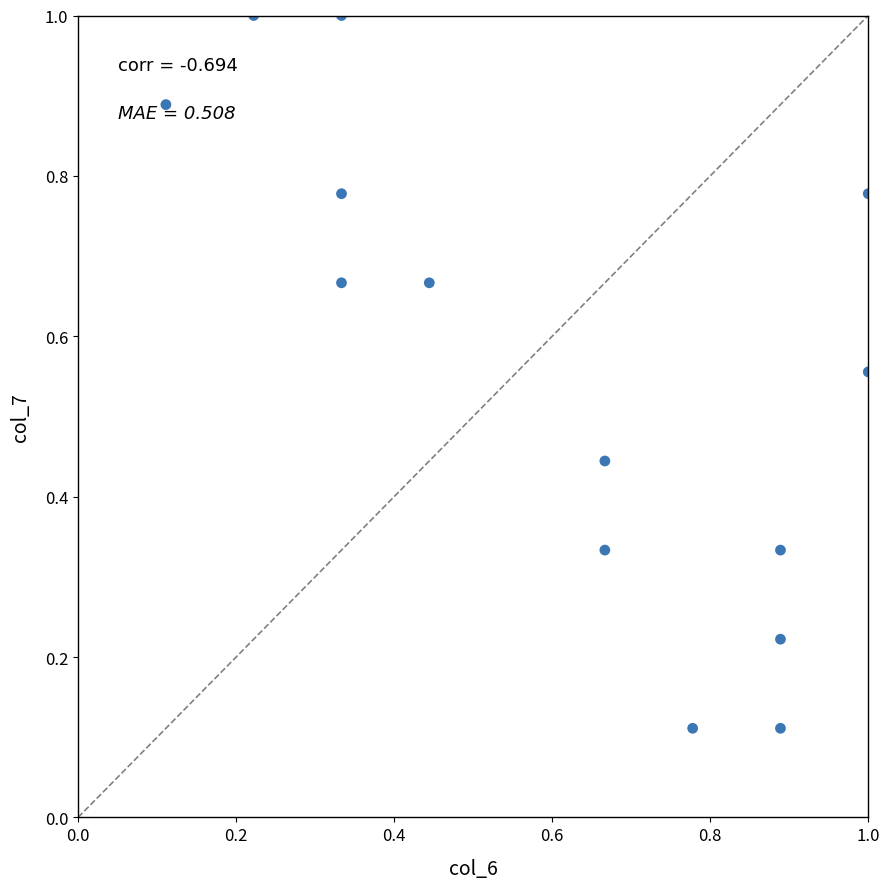

How many points are shown in the scatter plot?

14